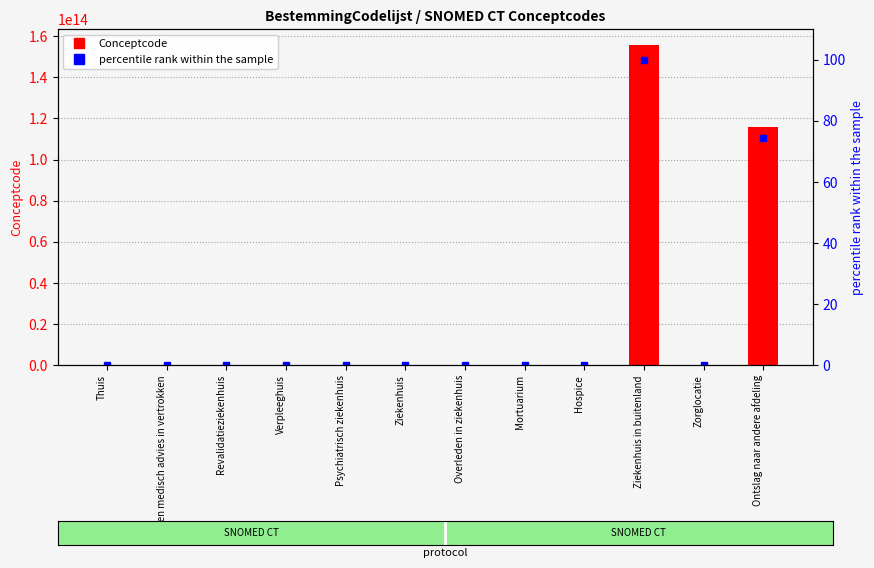

List the labels in order of percentile rank within the sample value, largest first.

Ziekenhuis in buitenland, Ontslag naar andere afdeling, Tegen medisch advies in vertrokken, Hospice, Thuis, Mortuarium, Overleden in ziekenhuis, Revalidatieziekenhuis, Psychiatrisch ziekenhuis, Zorglocatie, Verpleeghuis, Ziekenhuis